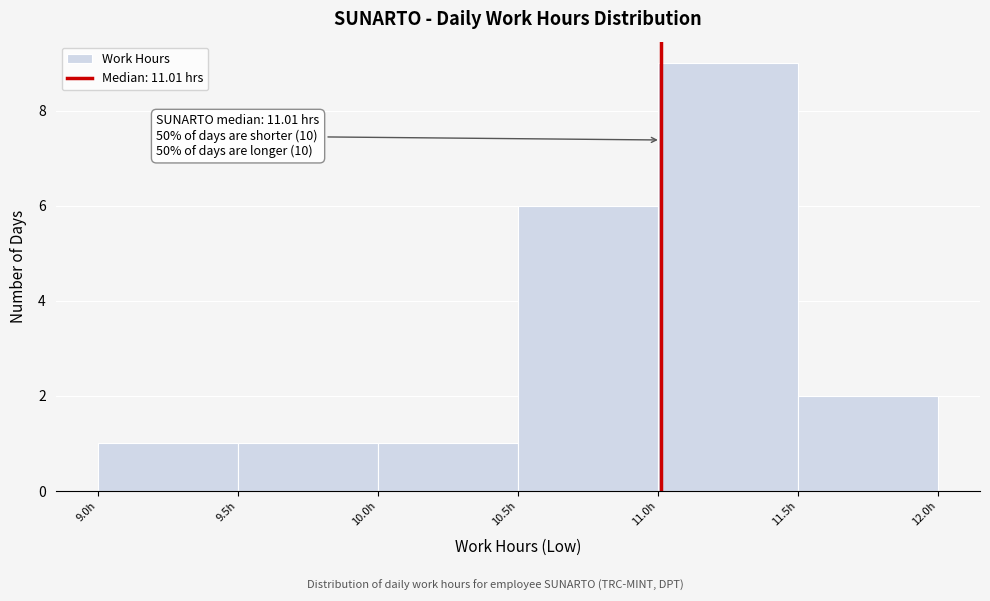

Over which range of the x-axis is the bar tallest?

11.0 to 11.5